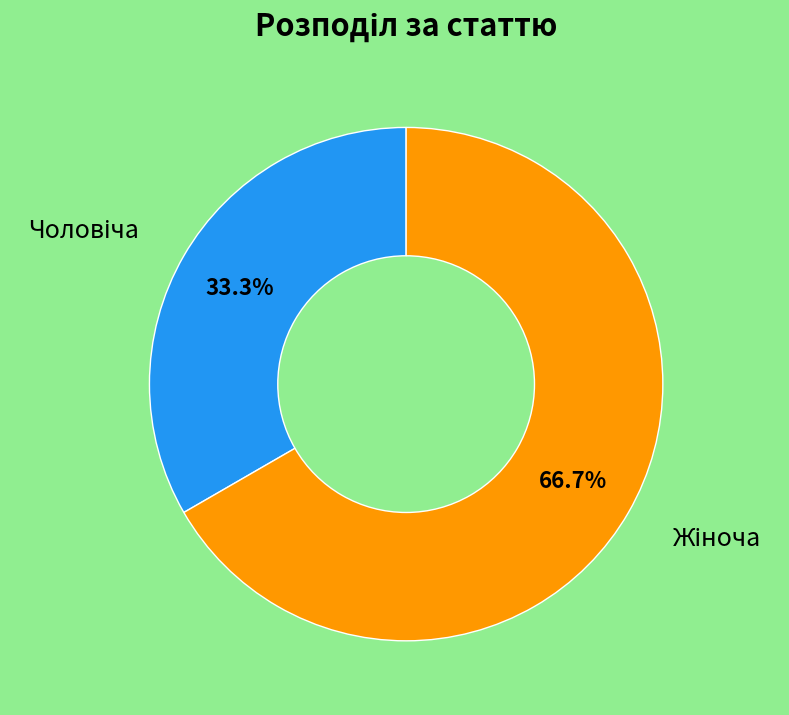

Does any single category account for the majority?

Yes